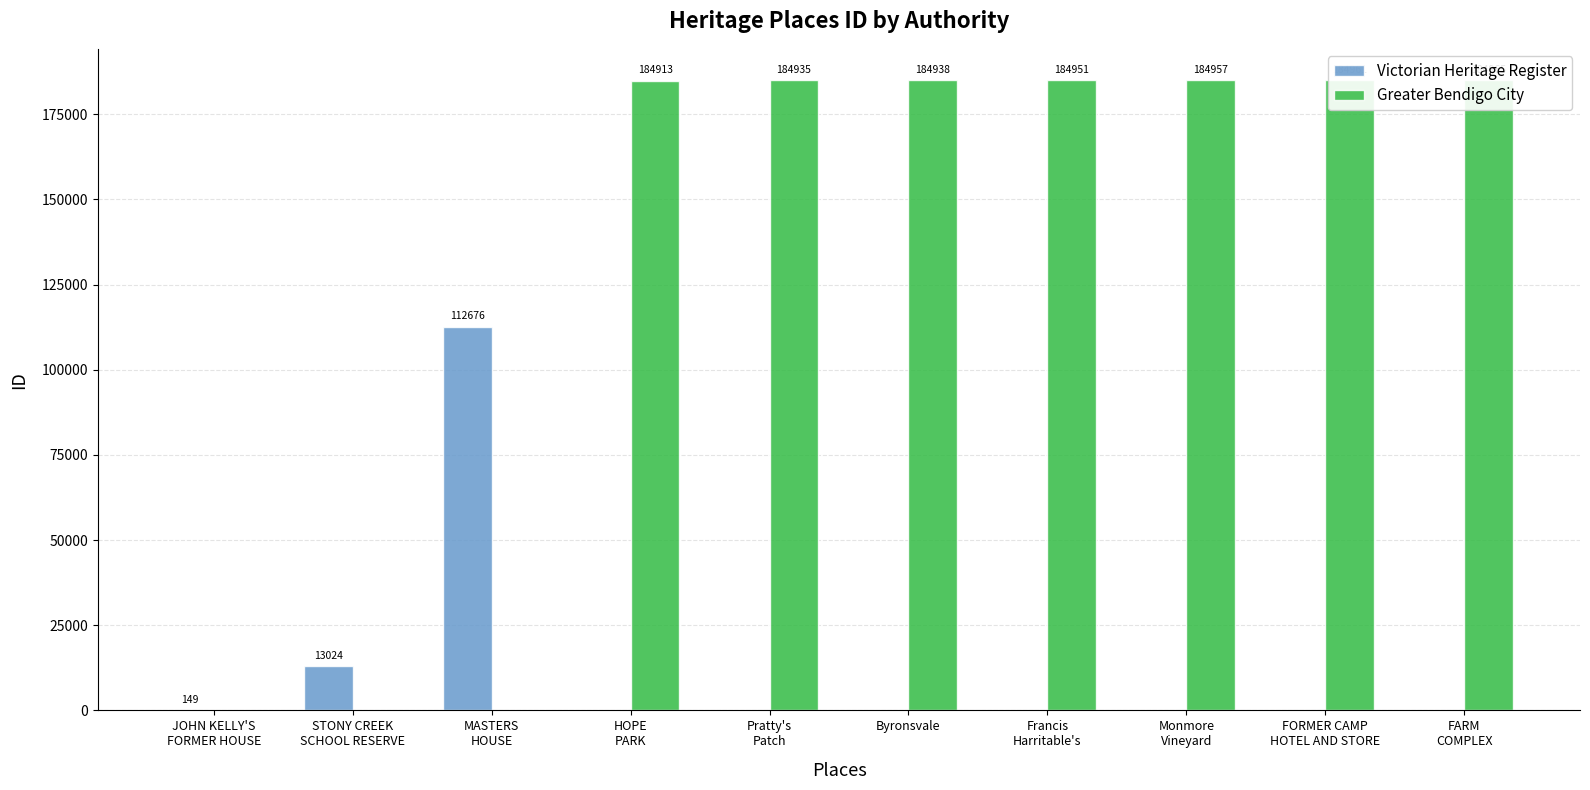

Which series has the largest total across all categories?

Greater Bendigo City